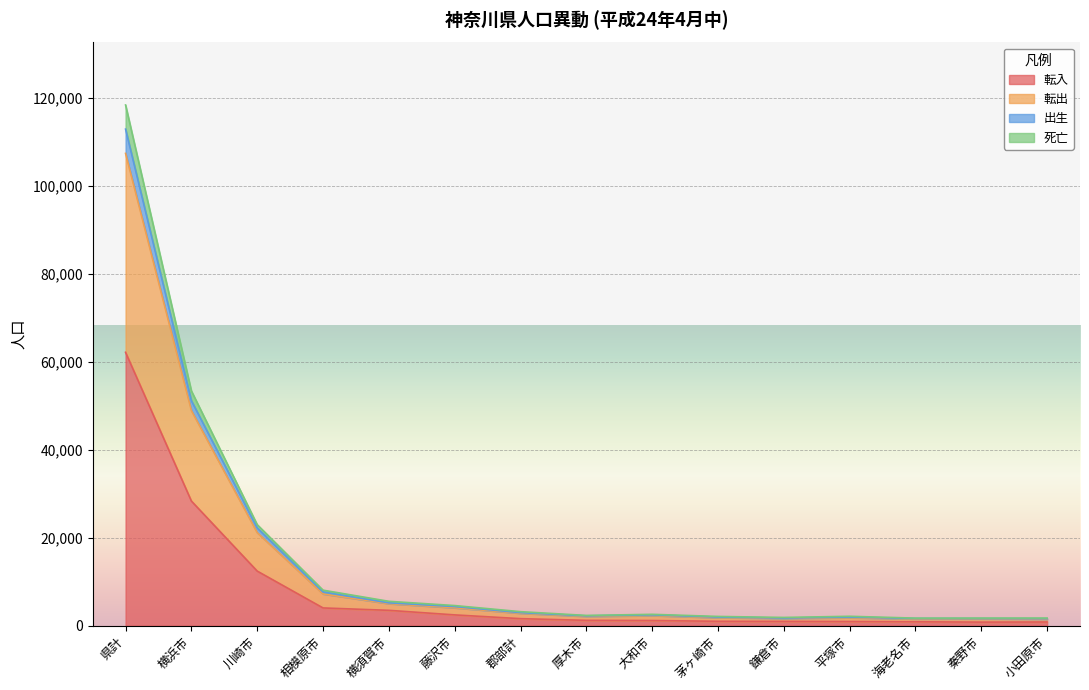

At which category is the sum across all series the highest?

県計